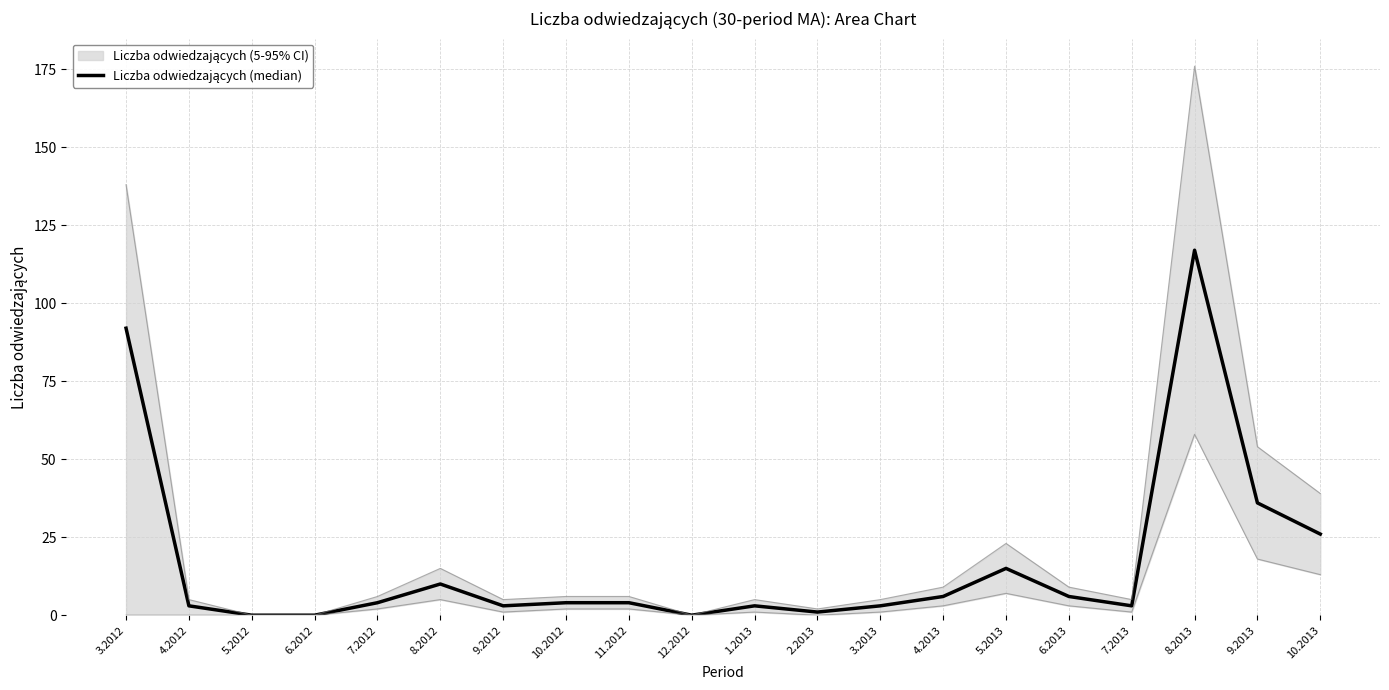

The value at 7.2012 is 5. True or false?

False